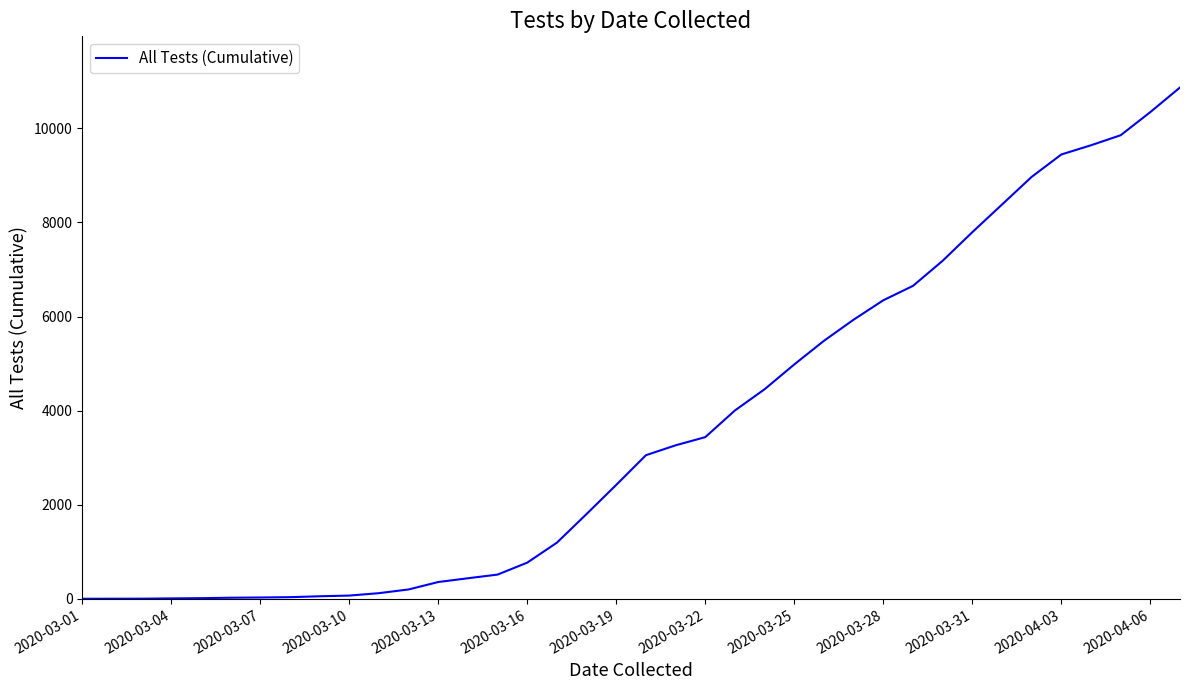

What is the maximum value shown in the chart?

10868